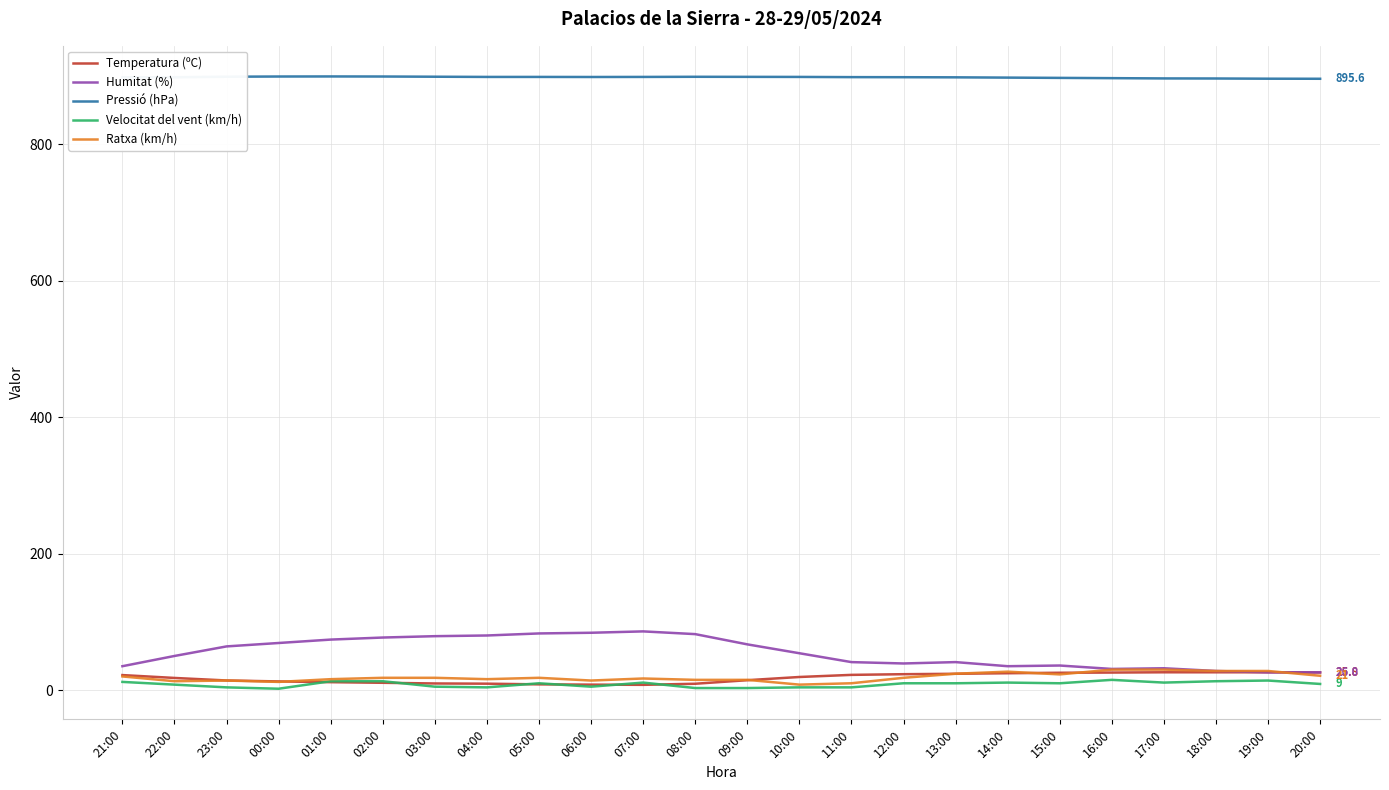

Is the value of Velocitat del vent (km/h) at 09:00 greater than the value of Pressió (hPa) at 19:00?

No